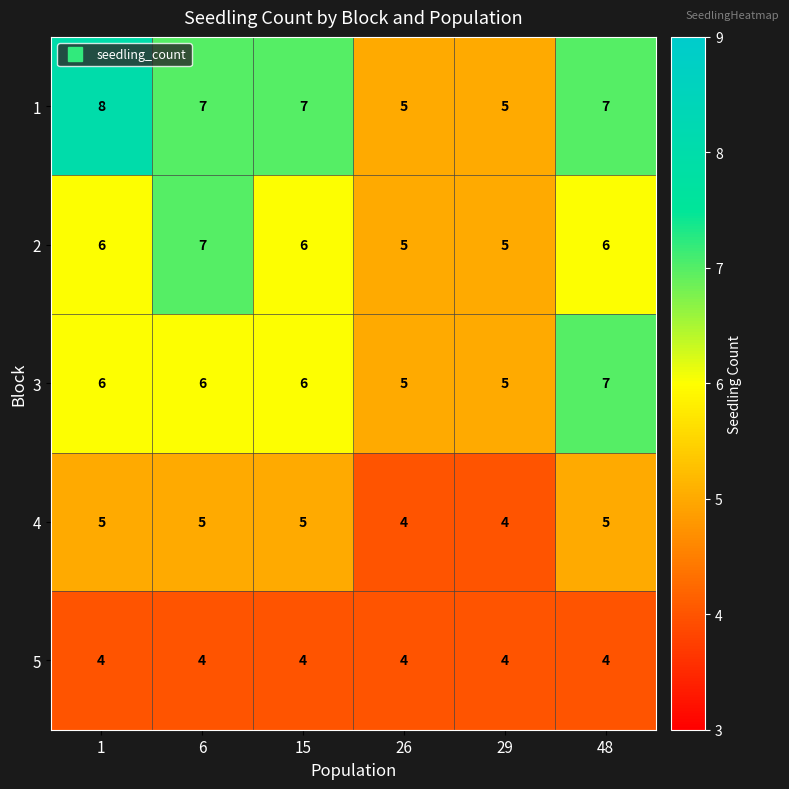

What is the average value of the 4 series?

5